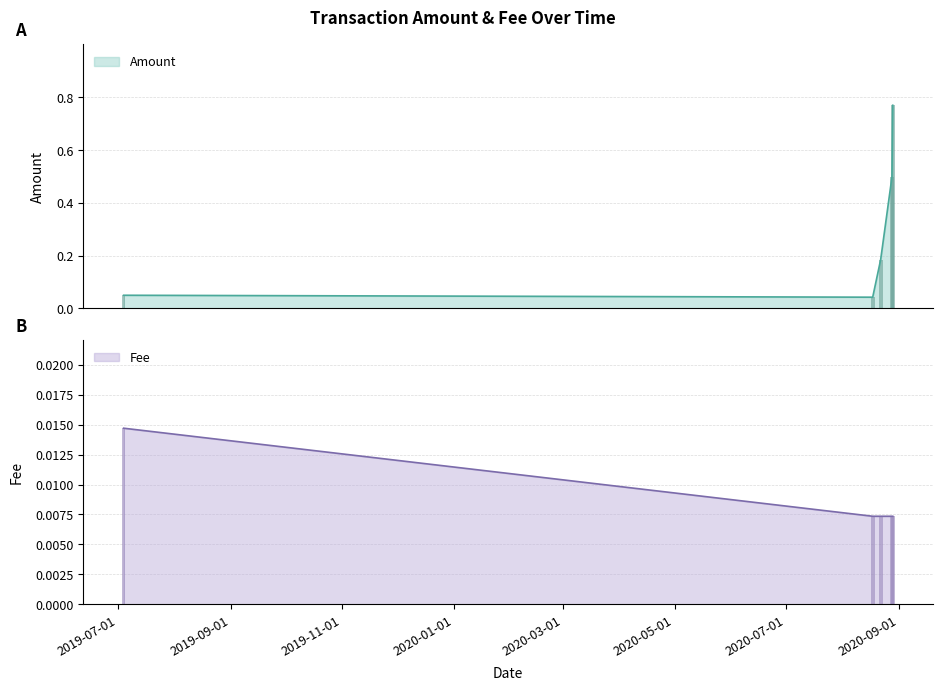

How many groups of bars are there?

5